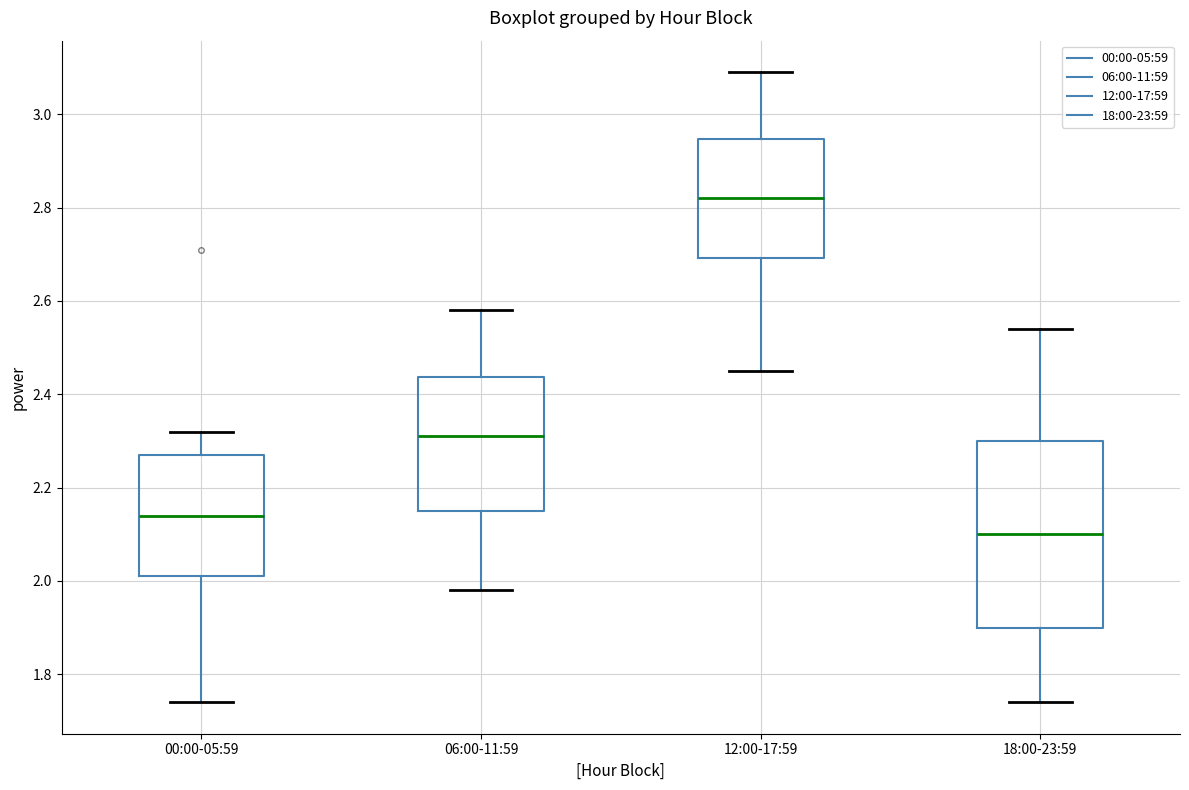

Which box is the tallest, from its lower edge to its upper edge?

18:00-23:59